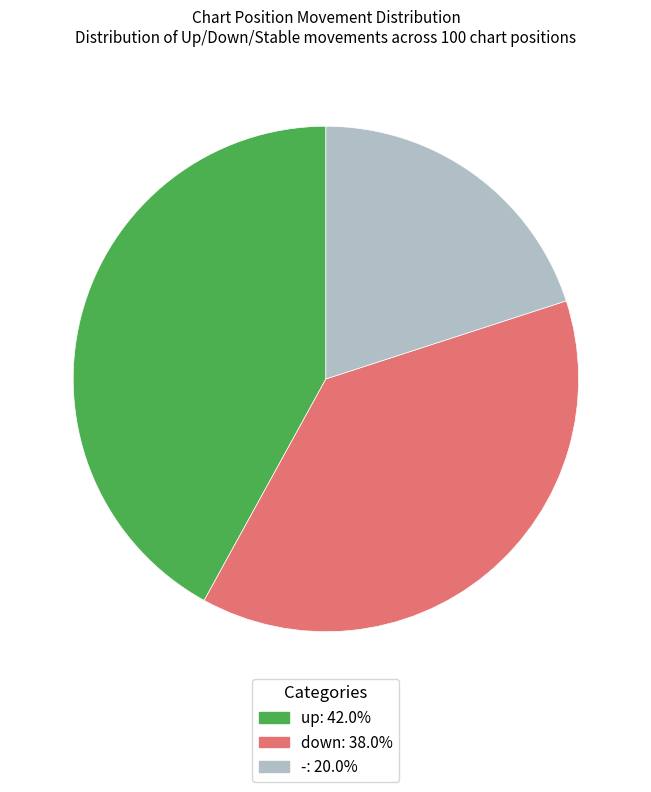

How many segments does this pie chart have?

3